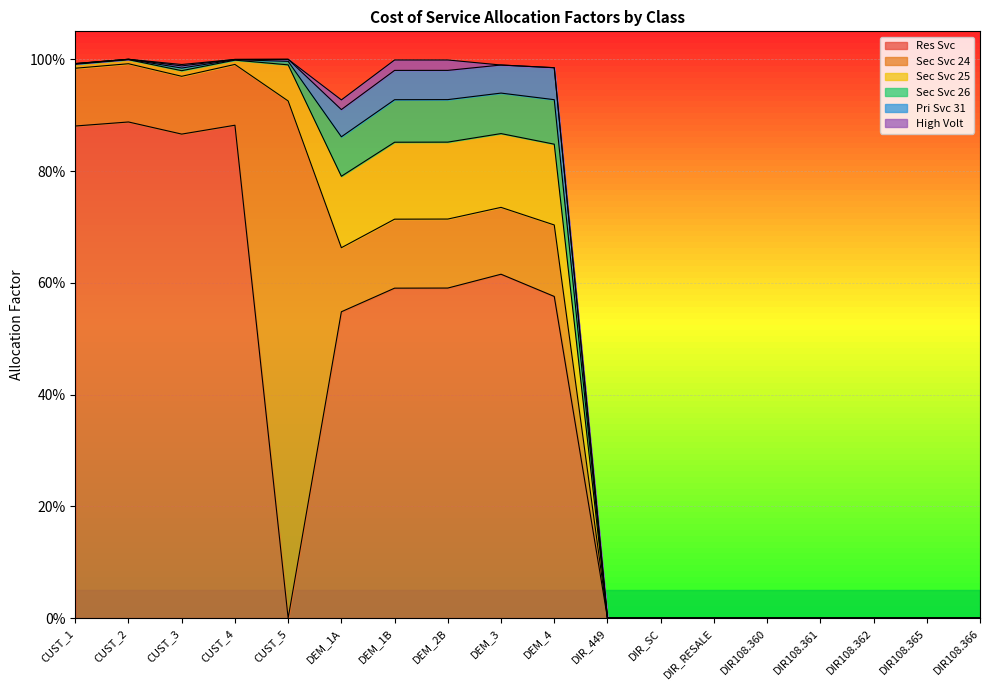

Which category has the highest value across all series?

CUST_5